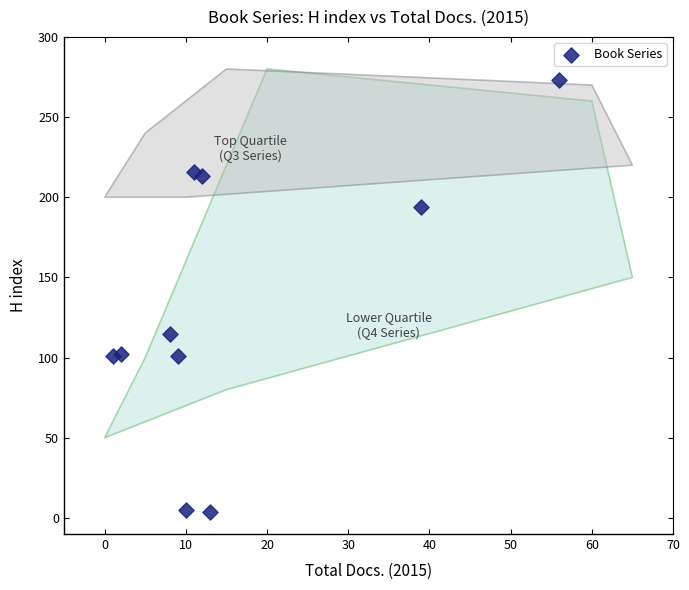

What is the average Y value?

132